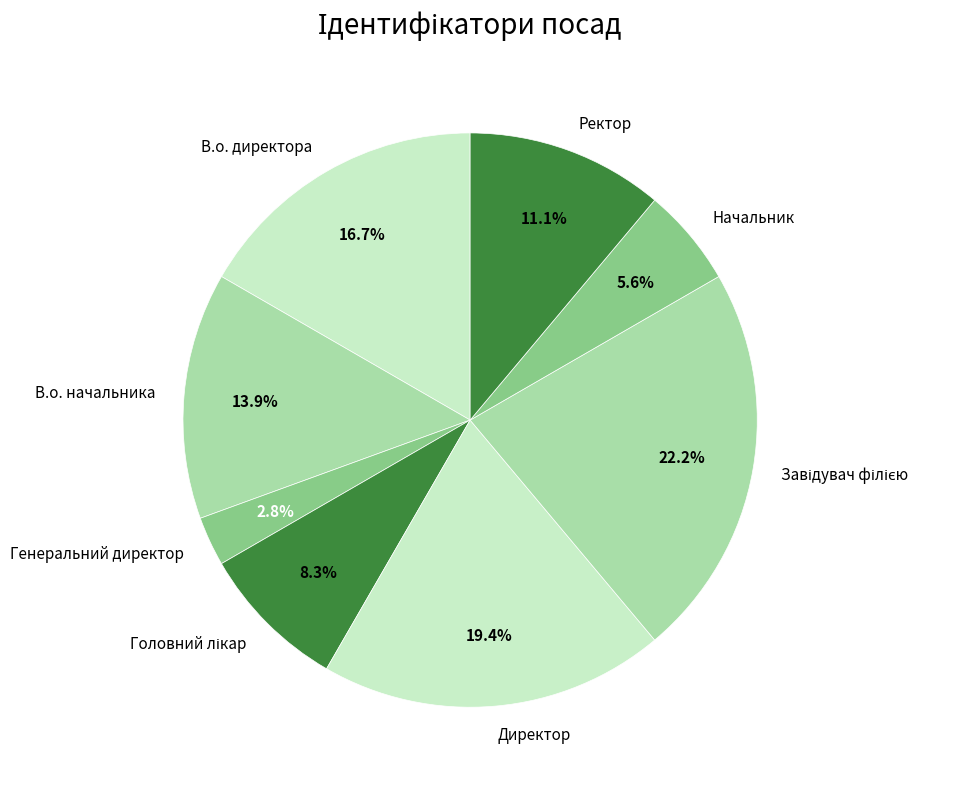

How many segments does this pie chart have?

8